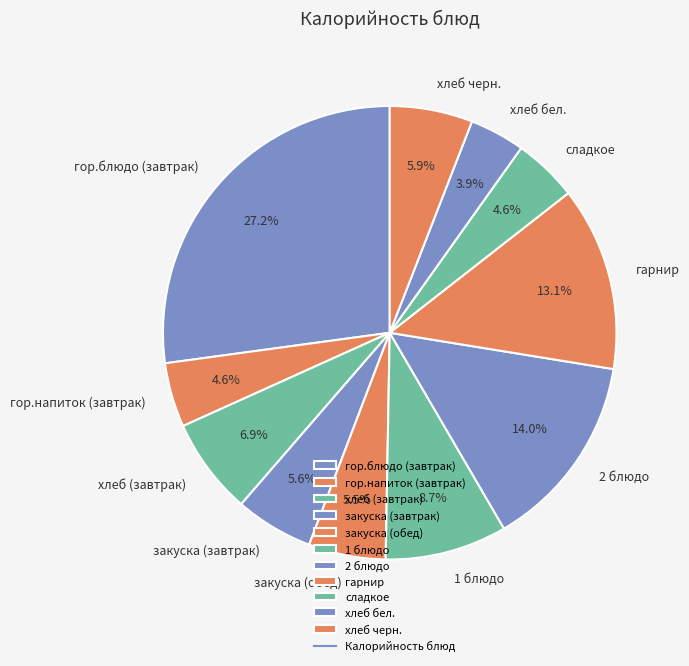

Count the number of slices in the pie.

11